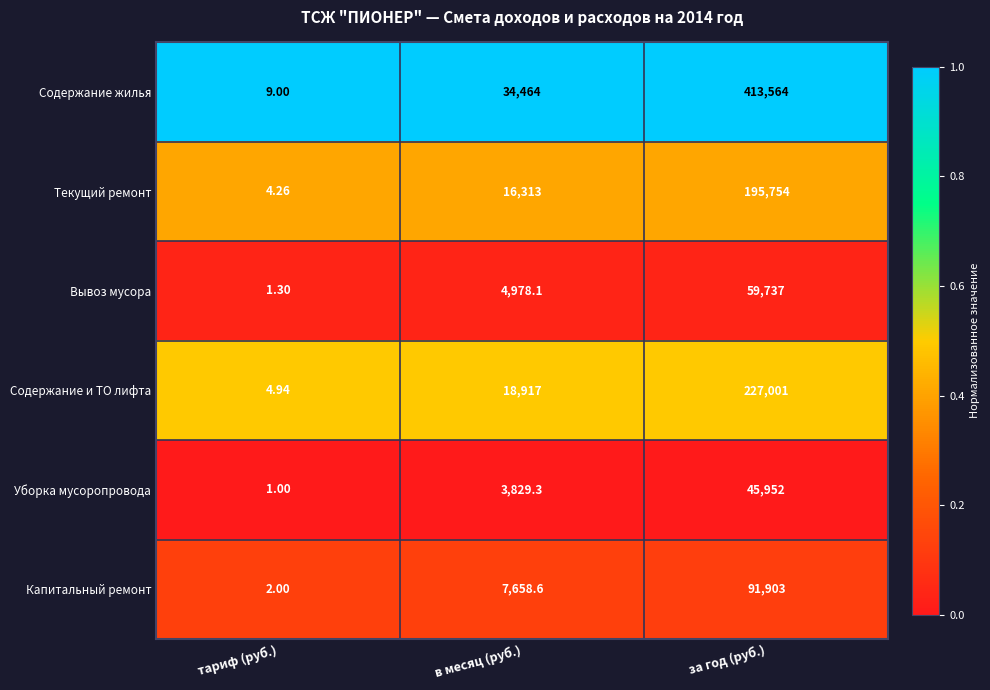

How many data points does each series have?

3